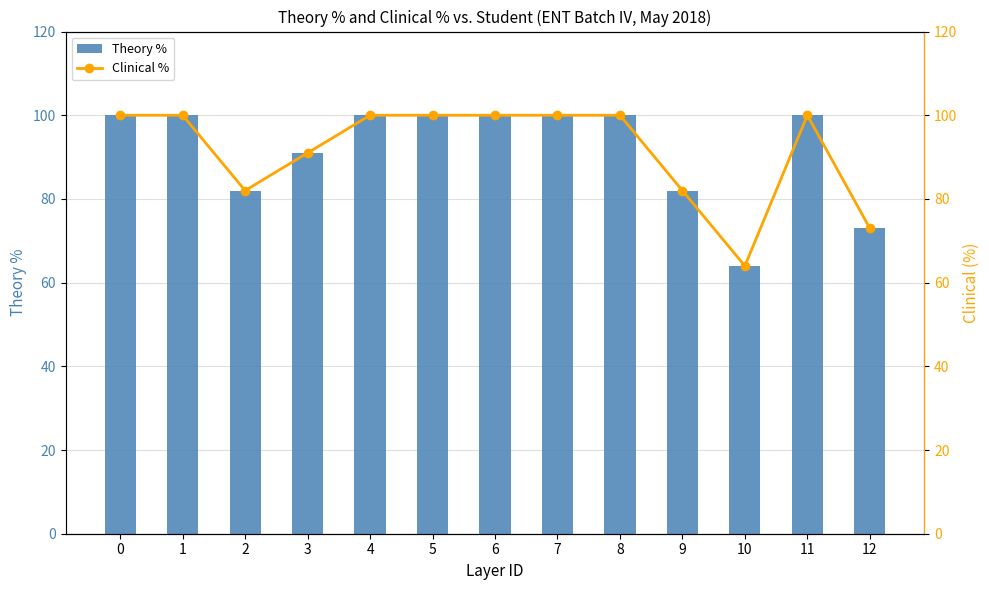

Which category has the lowest value across all series?

10